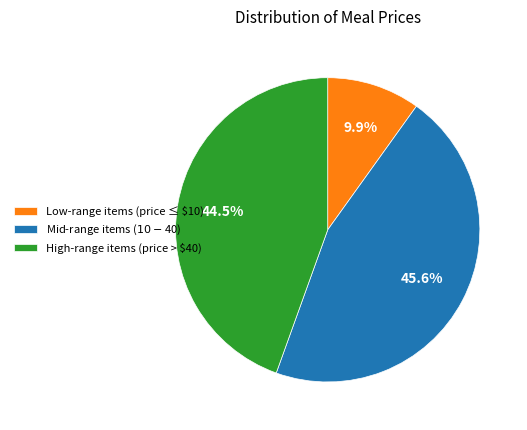

Is there any slice that represents more than half of the pie?

No